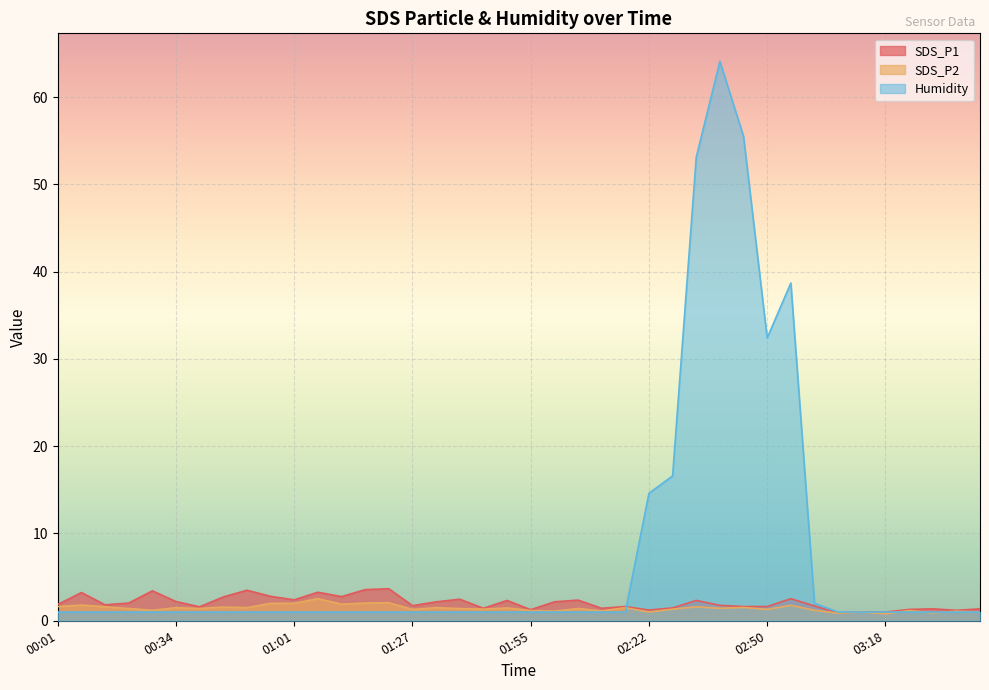

What is the difference between the SDS_P1 values at 00:34 and 03:23?

0.9